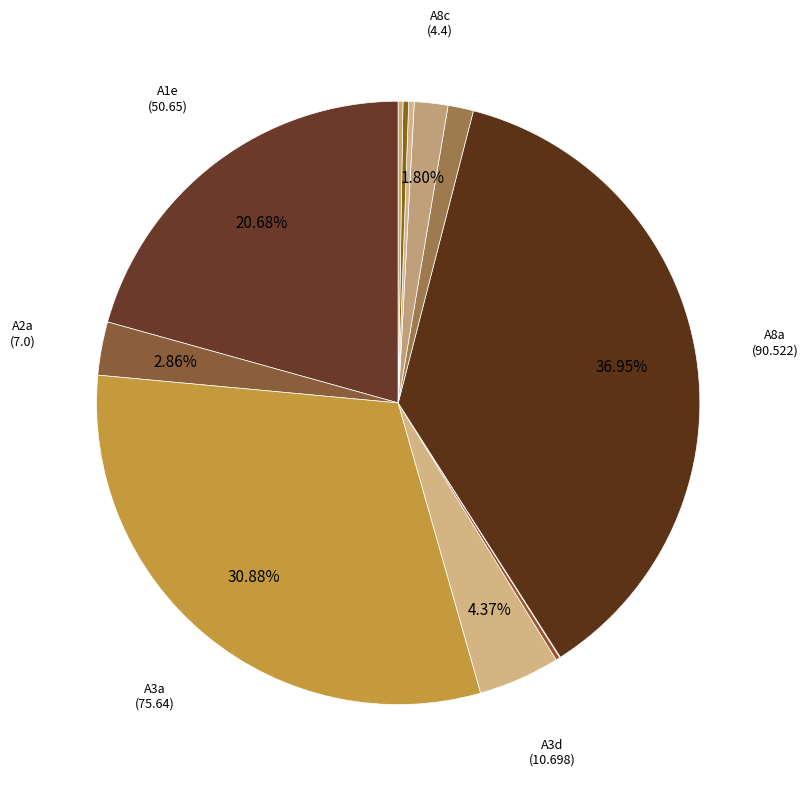

What is the largest slice in the pie chart?

A8a